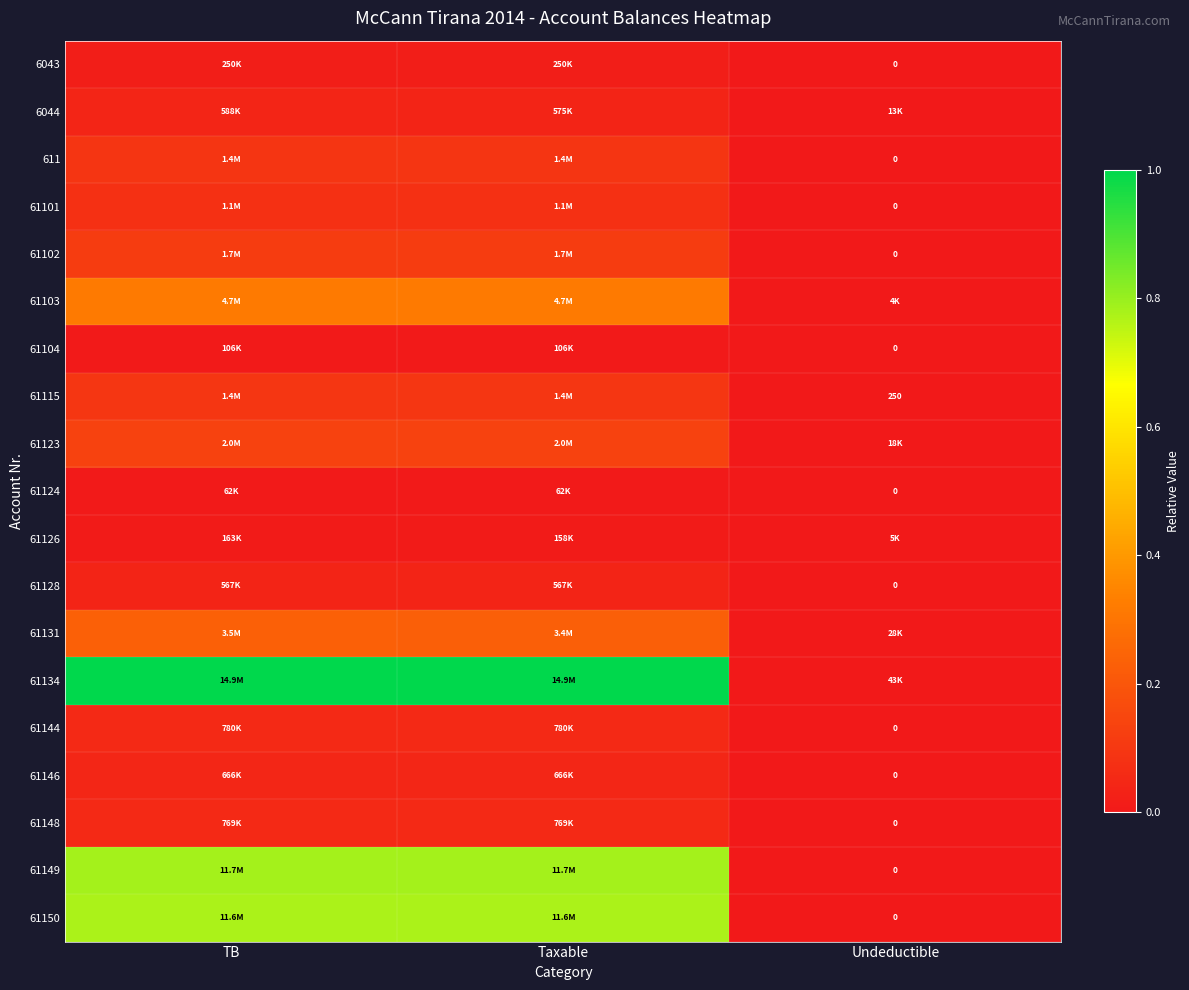

Which series has the largest range (max minus min)?

61134